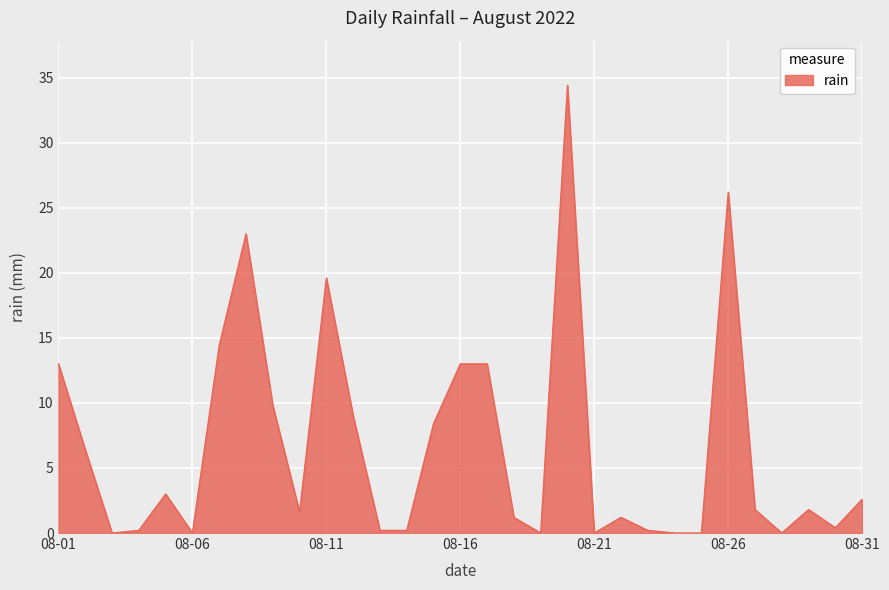

What is the difference between the second highest and minimum values?

26.2